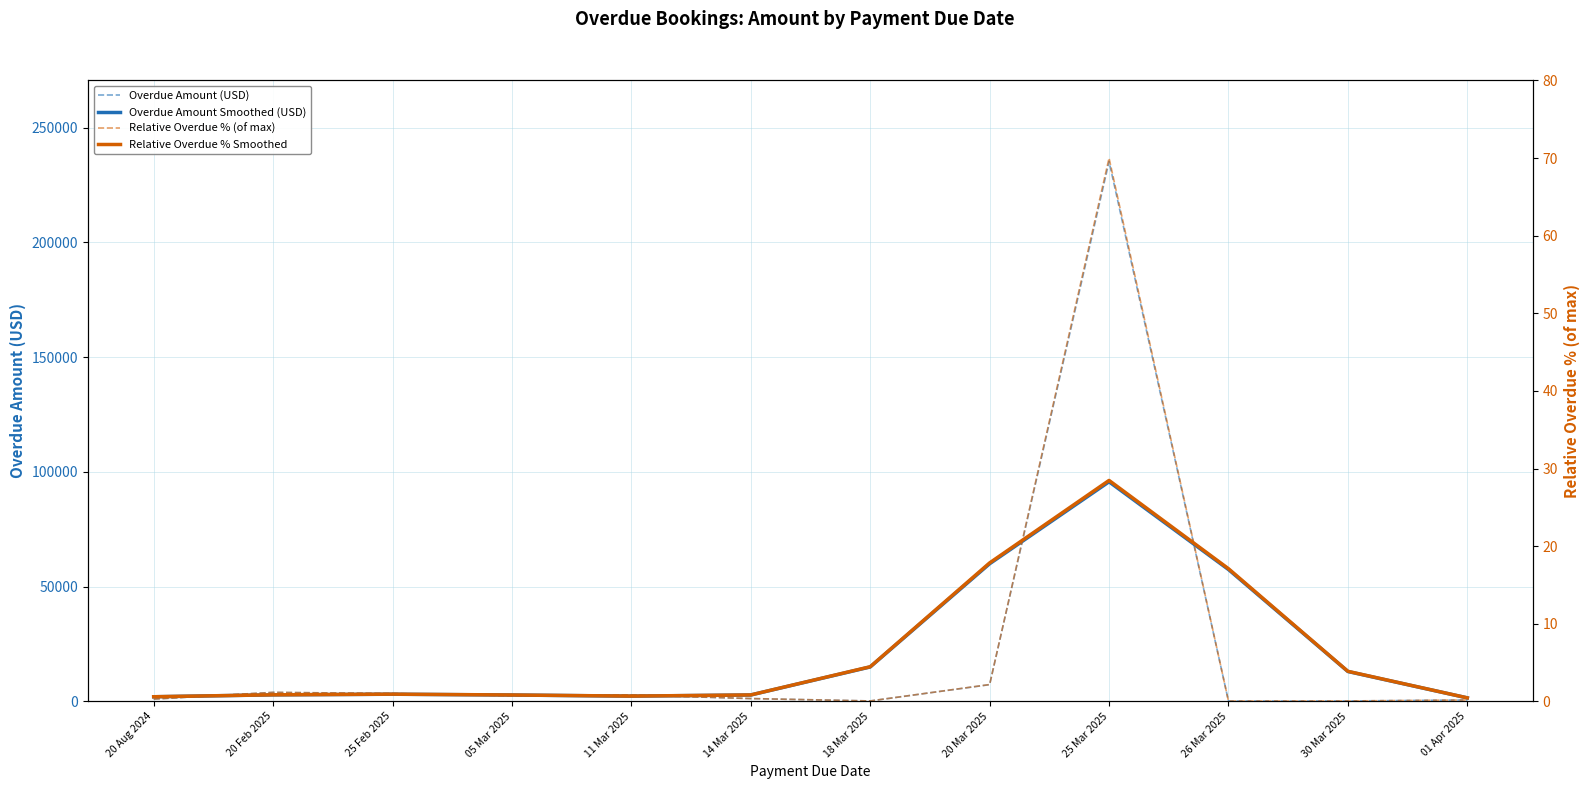

At 20 Mar 2025, list the series in order from largest to smallest.

Overdue Amount Smoothed (USD), Overdue Amount (USD), Relative Overdue % Smoothed, Relative Overdue % (of max)